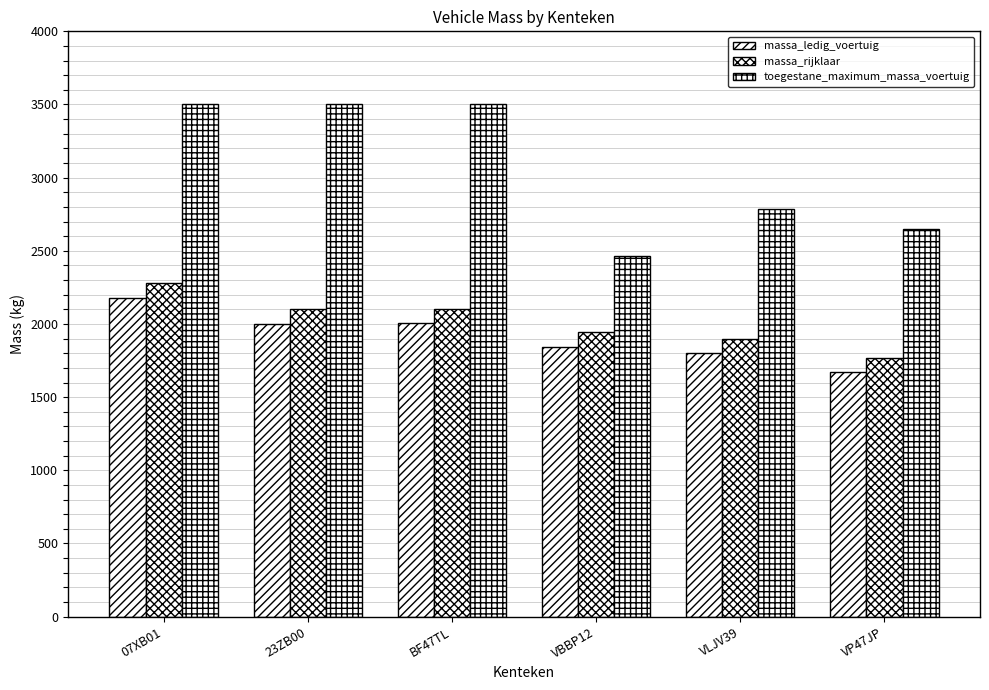

Reading left to right, list all the values displayed in this chart.

massa_ledig_voertuig: 07XB01=2180	23ZB00=2000	BF47TL=2004	VBBP12=1844	VLJV39=1800	VP47JP=1670
massa_rijklaar: 07XB01=2280	23ZB00=2100	BF47TL=2104	VBBP12=1944	VLJV39=1900	VP47JP=1770
toegestane_maximum_massa_voertuig: 07XB01=3500	23ZB00=3500	BF47TL=3500	VBBP12=2465	VLJV39=2785	VP47JP=2650